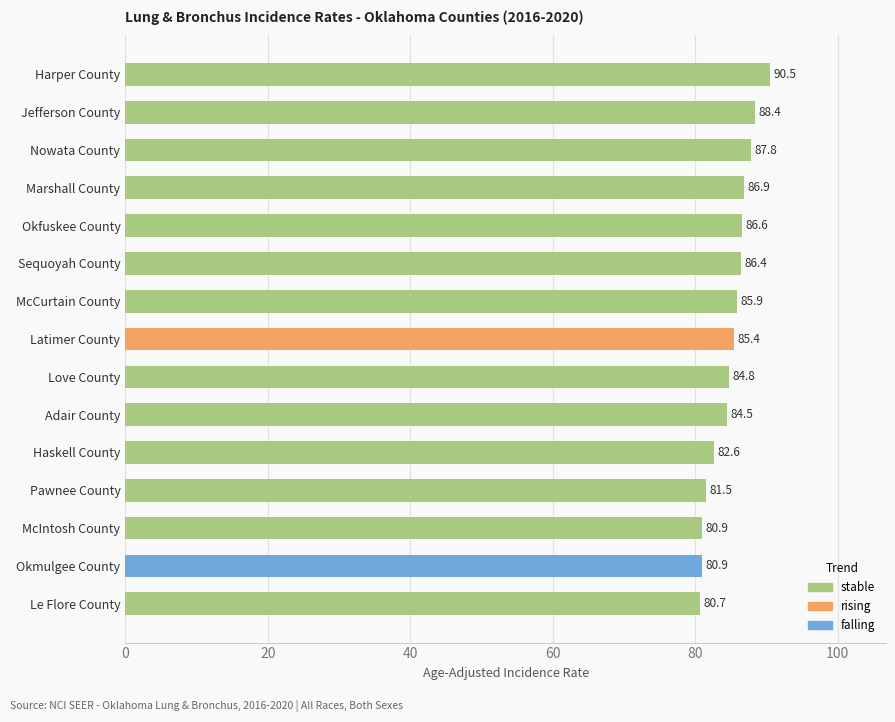

What is the minimum value shown in the chart?

80.7